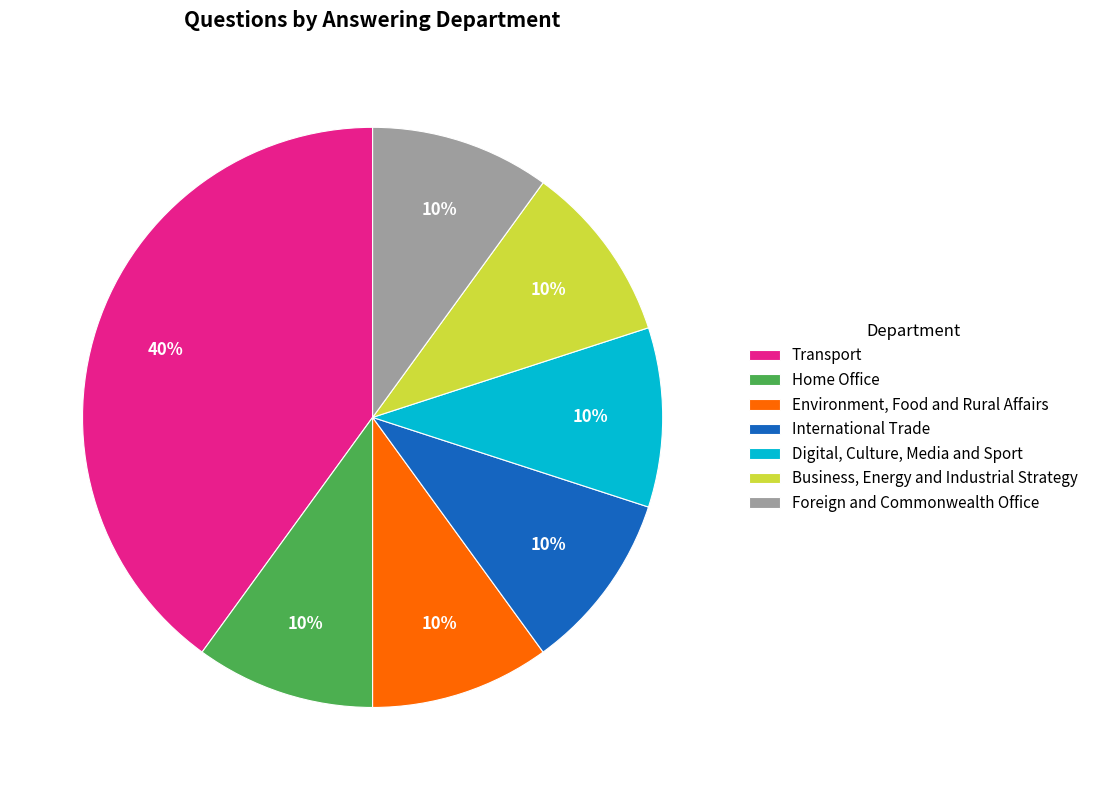

Do Digital, Culture, Media and Sport and Environment, Food and Rural Affairs together represent more than half of the pie?

No